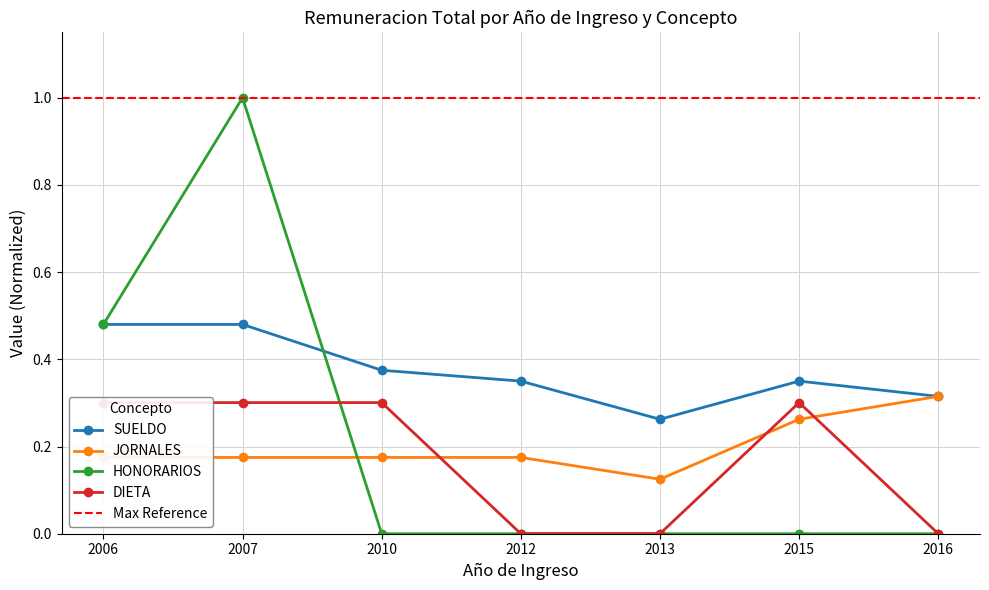

The HONORARIOS series shows 0.4 at 2013. True or false?

False